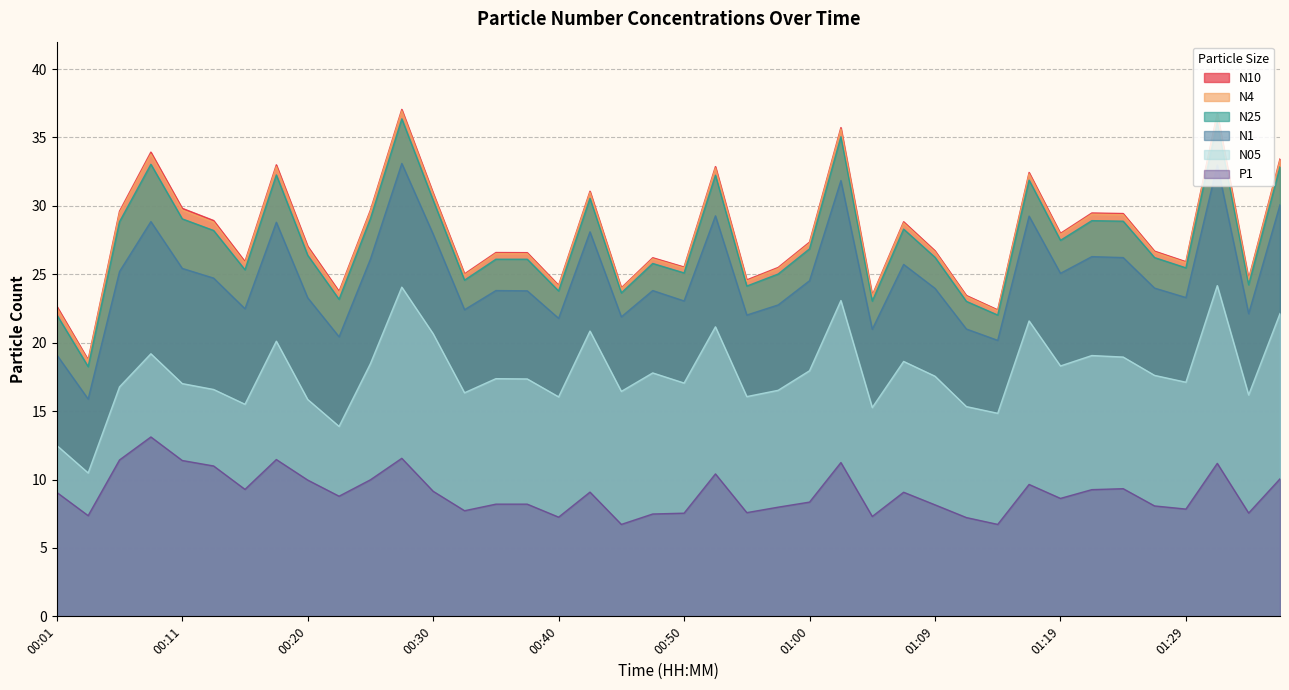

What is the value of the N10 point at the 31st from the left?

22.4